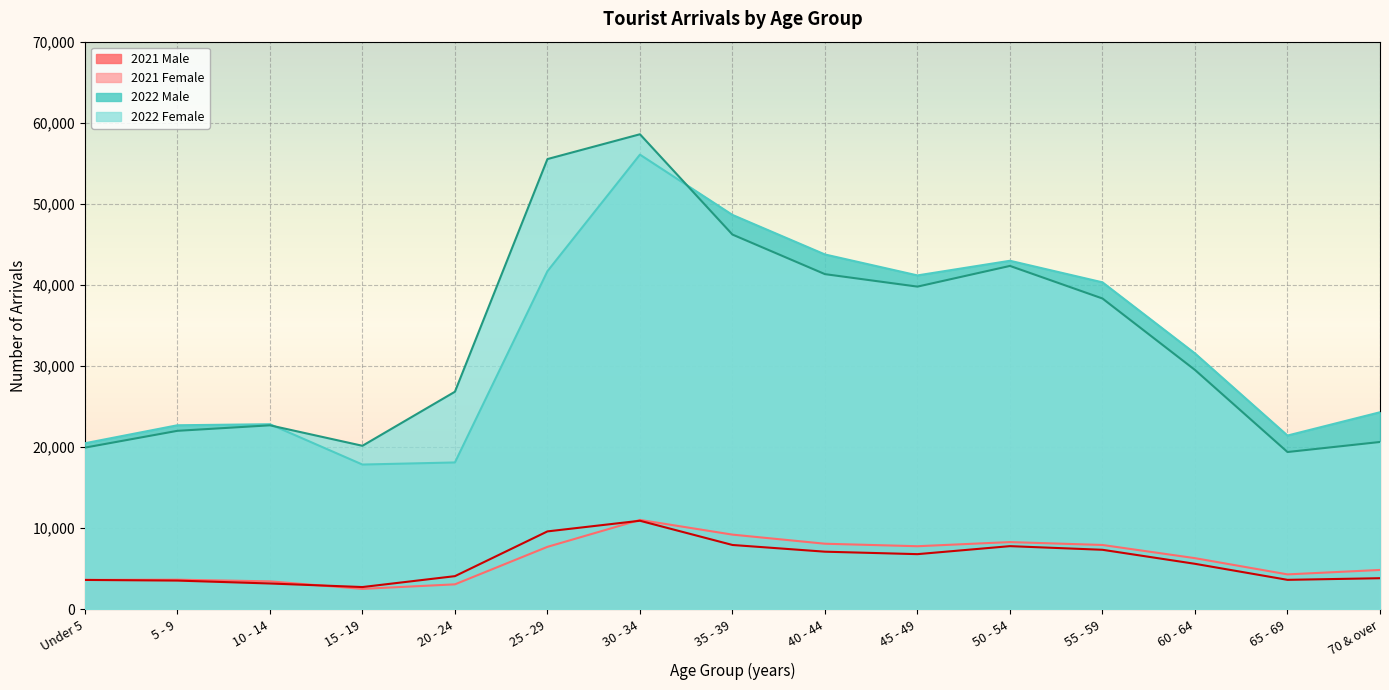

True or false: 2022 Male and 2022 Female intersect in this chart.

True